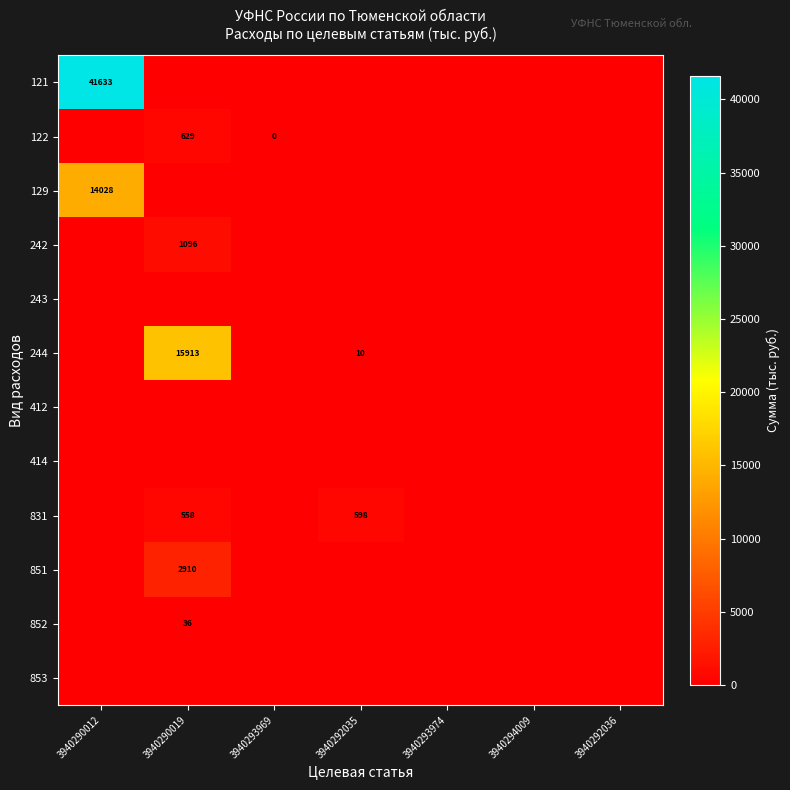

Is it true that 853 equals 0.0 at 3940290012?

True